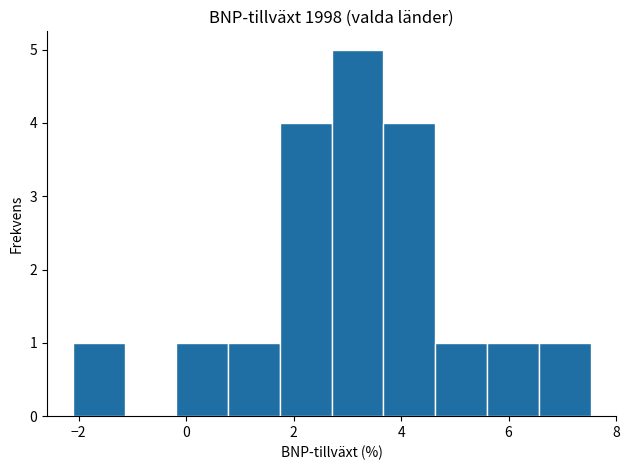

Which range on the x-axis has the tallest bar?

2.8 to 3.6